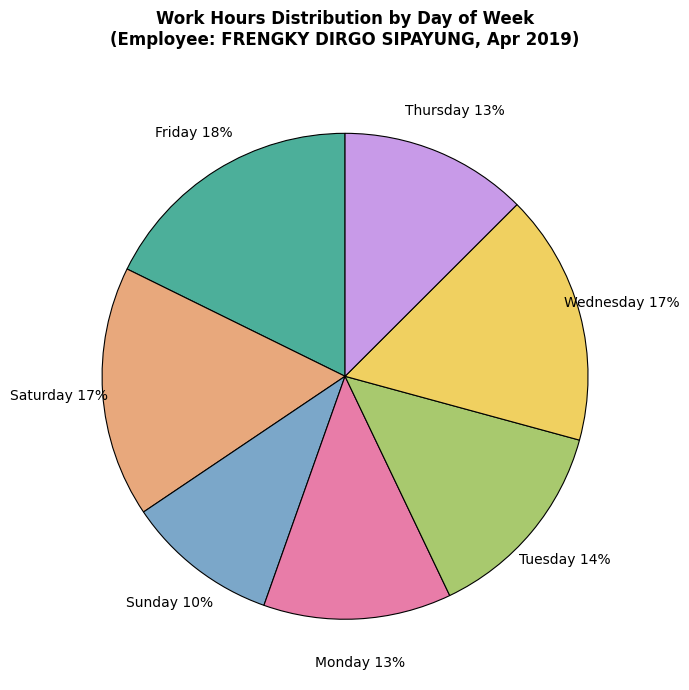

How many slices are in this pie chart?

7